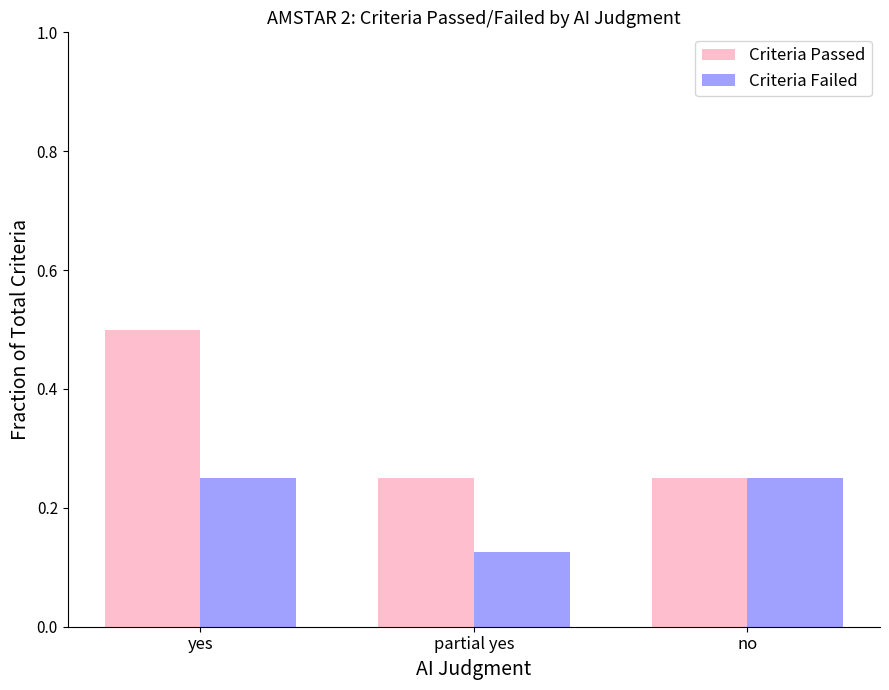

Rank the series by their maximum value, from highest to lowest.

Criteria Passed, Criteria Failed